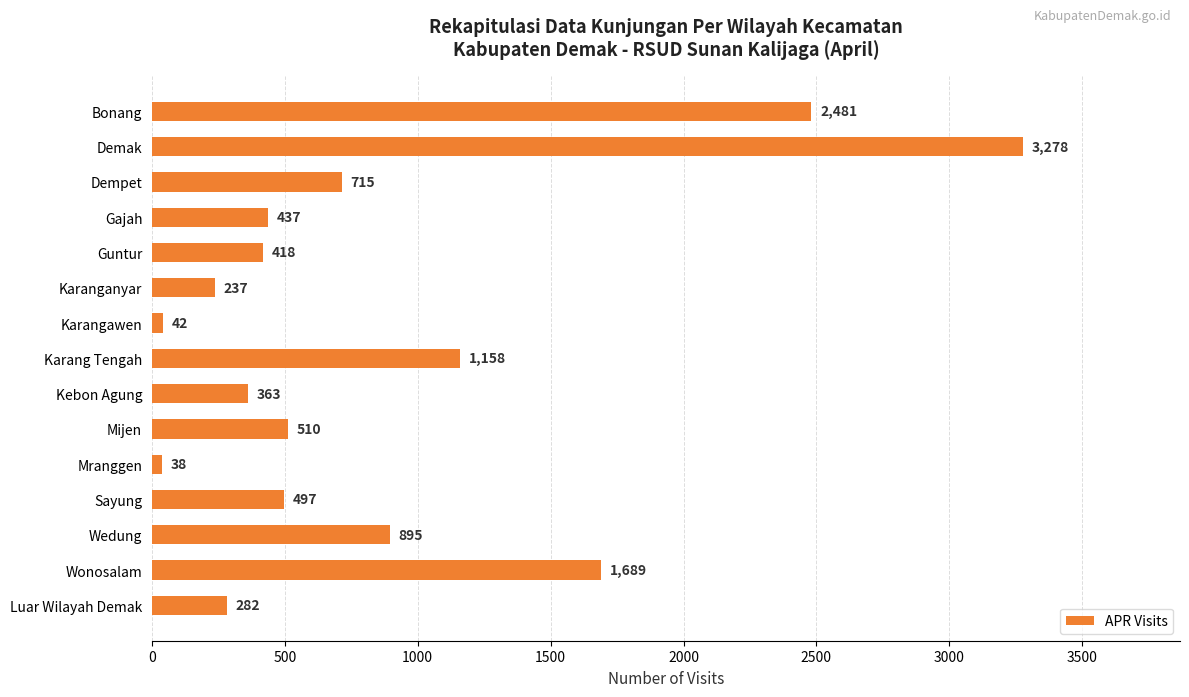

How many values are below 497?

7